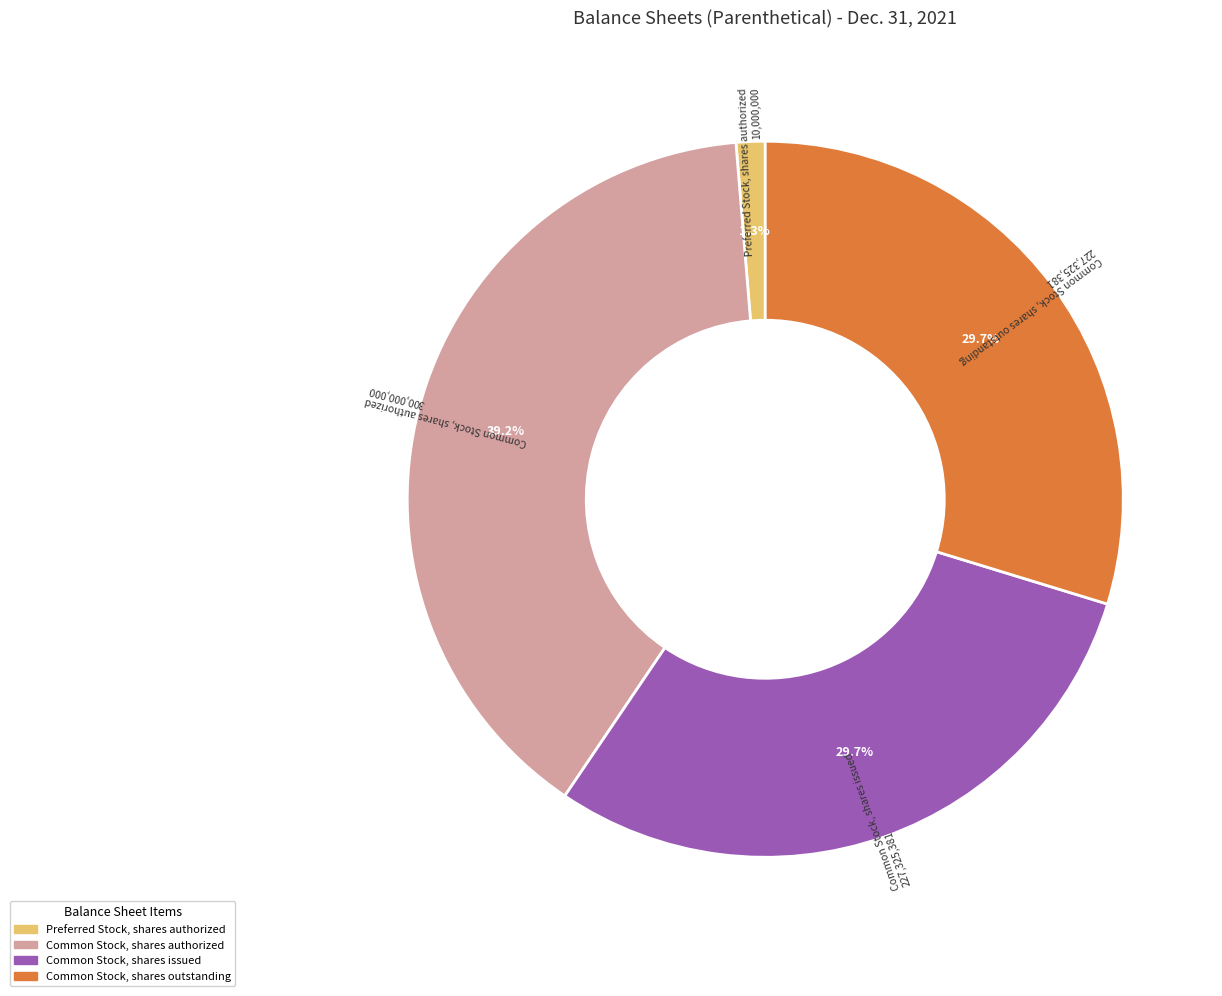

Does any single category account for the majority?

No